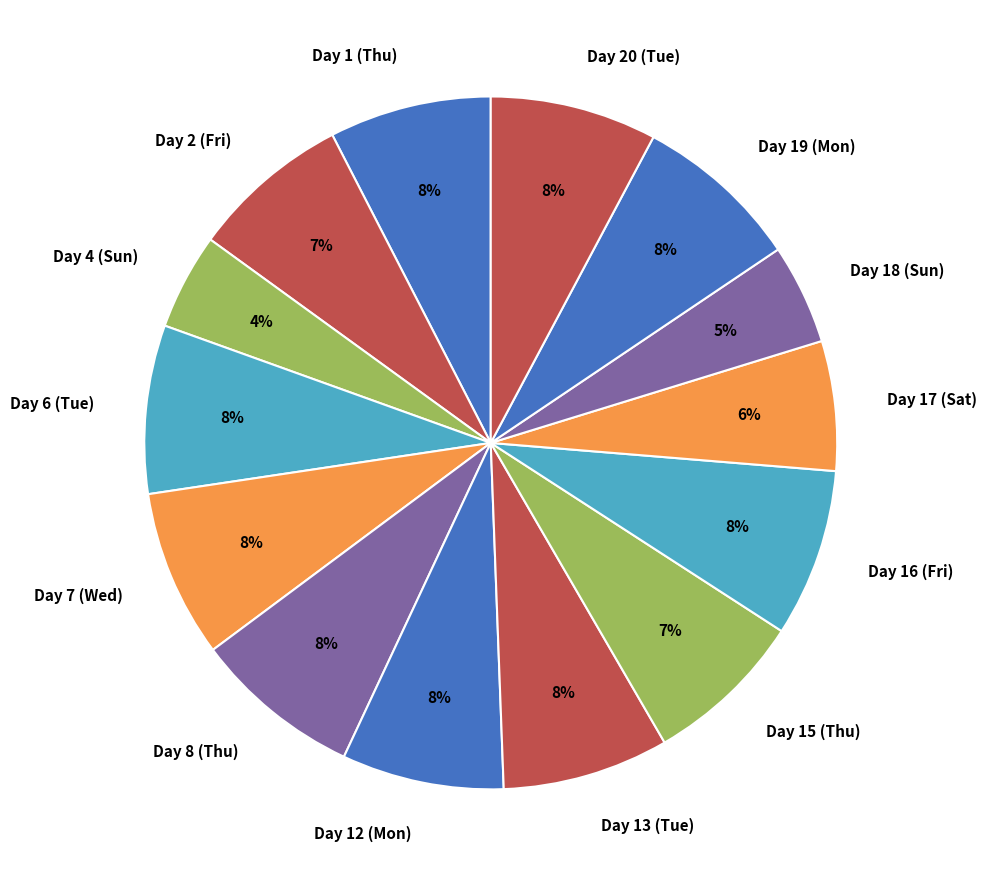

How many slices are in this pie chart?

14